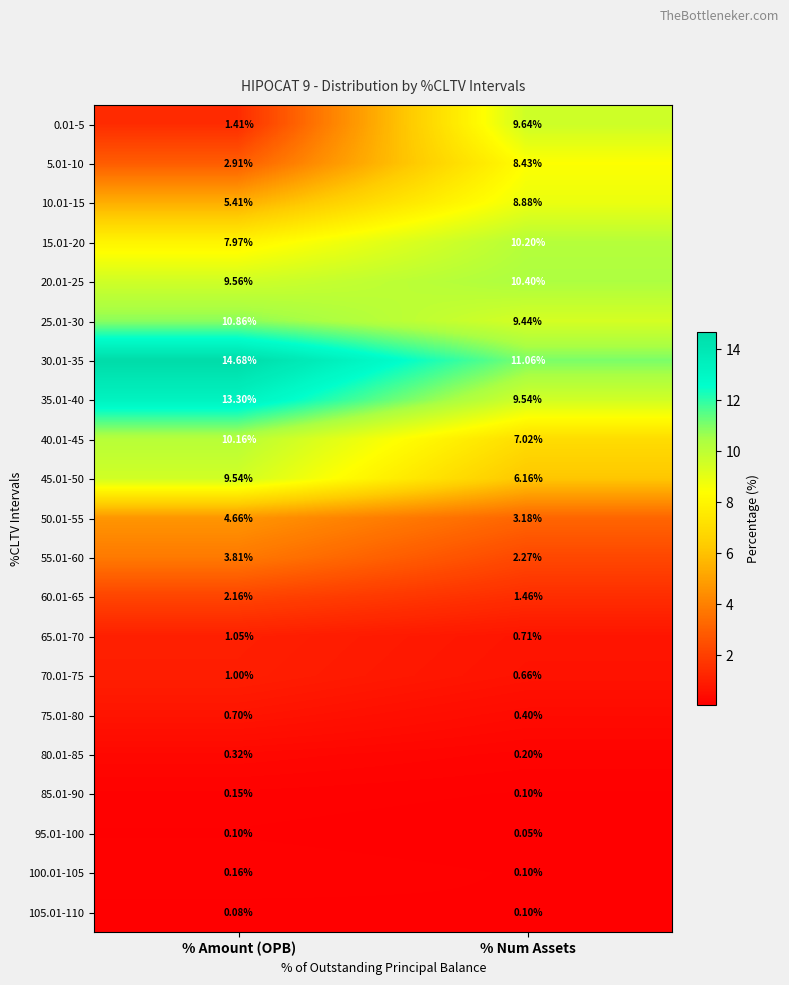

List the labels in order of 60.01-65 value, smallest first.

% Num Assets, % Amount (OPB)